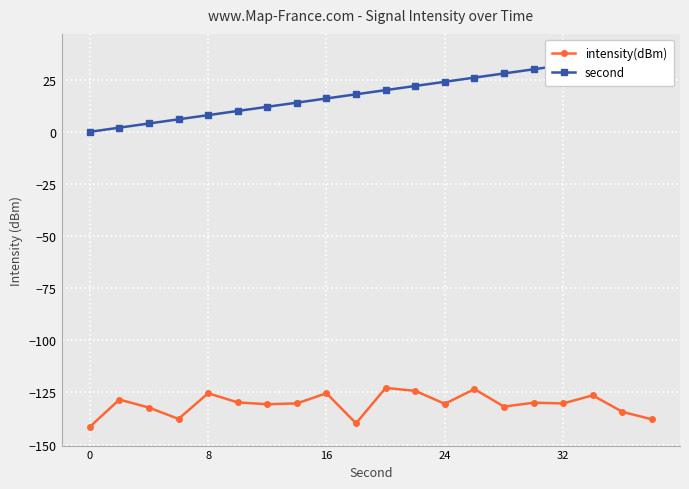

List the series in order of their overall mean, lowest first.

intensity(dBm), second